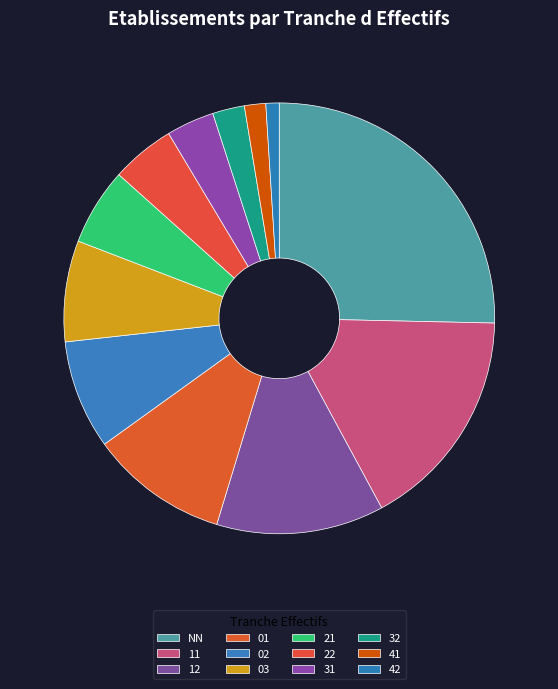

What percentage is the 01 slice, to the nearest percent?

10%